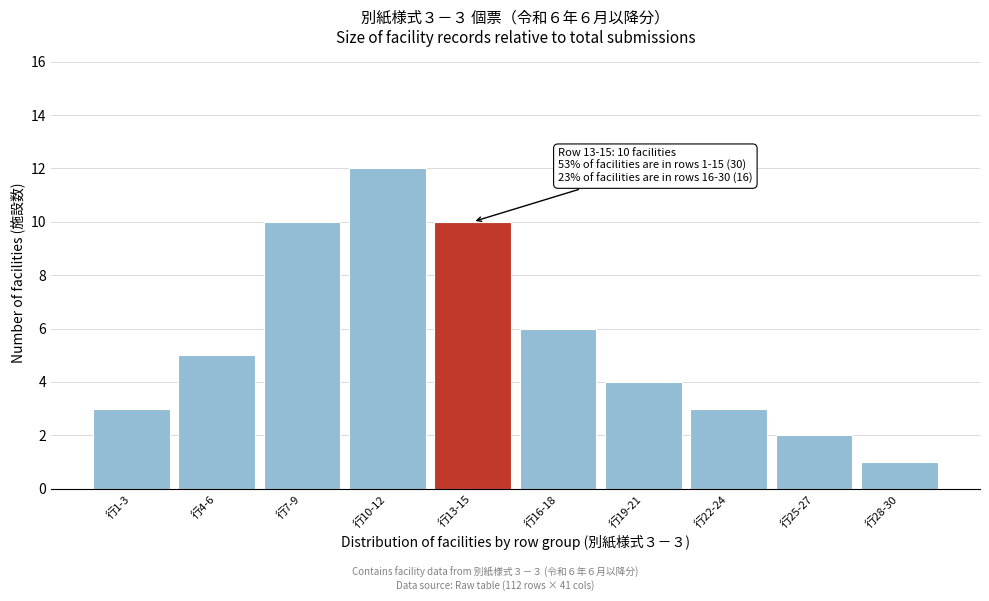

Reading right to left, extract all data points from this chart.

行28-30=1	行25-27=2	行22-24=3	行19-21=4	行16-18=6	行13-15=10	行10-12=12	行7-9=10	行4-6=5	行1-3=3